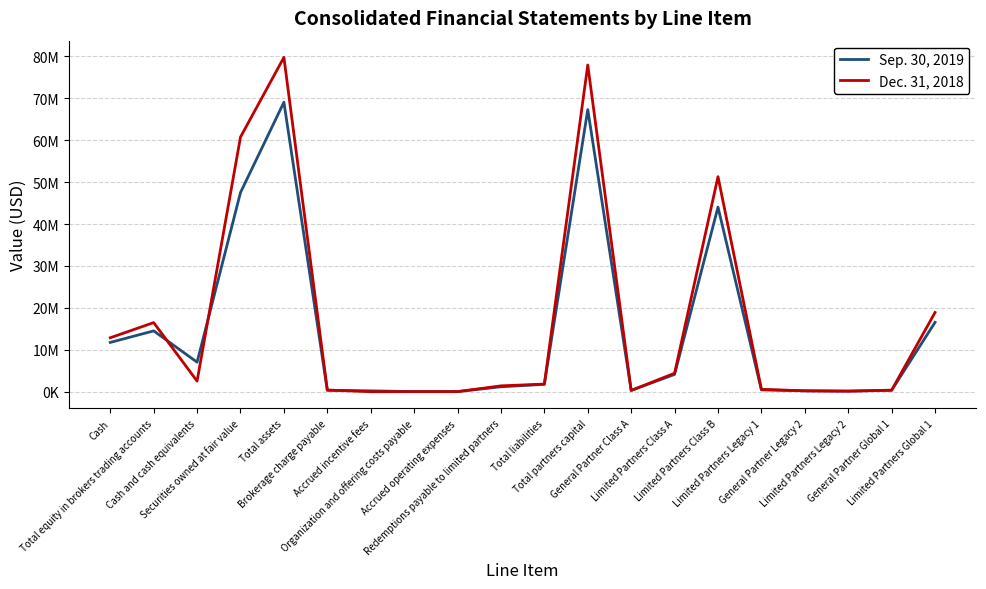

At which label does Dec. 31, 2018 first exceed 1813415?

Cash